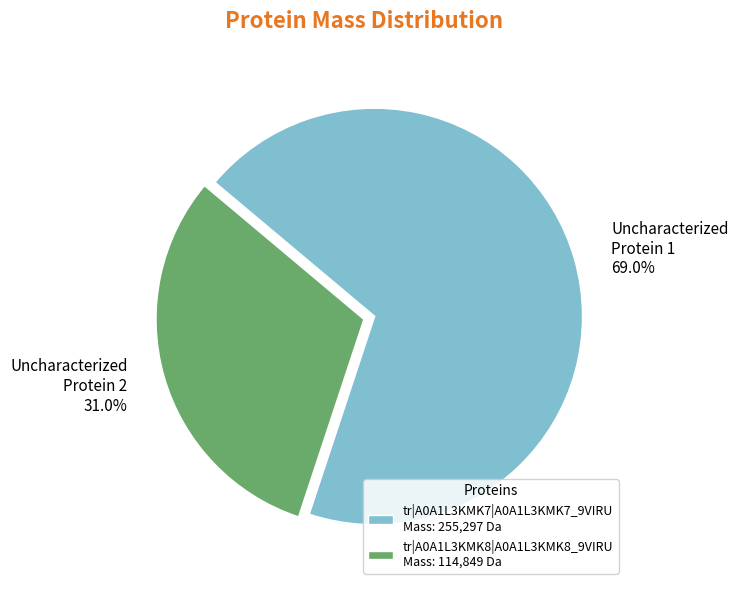

Is the sum of tr|A0A1L3KMK8|A0A1L3KMK8_9VIRU and tr|A0A1L3KMK7|A0A1L3KMK7_9VIRU greater than half?

Yes